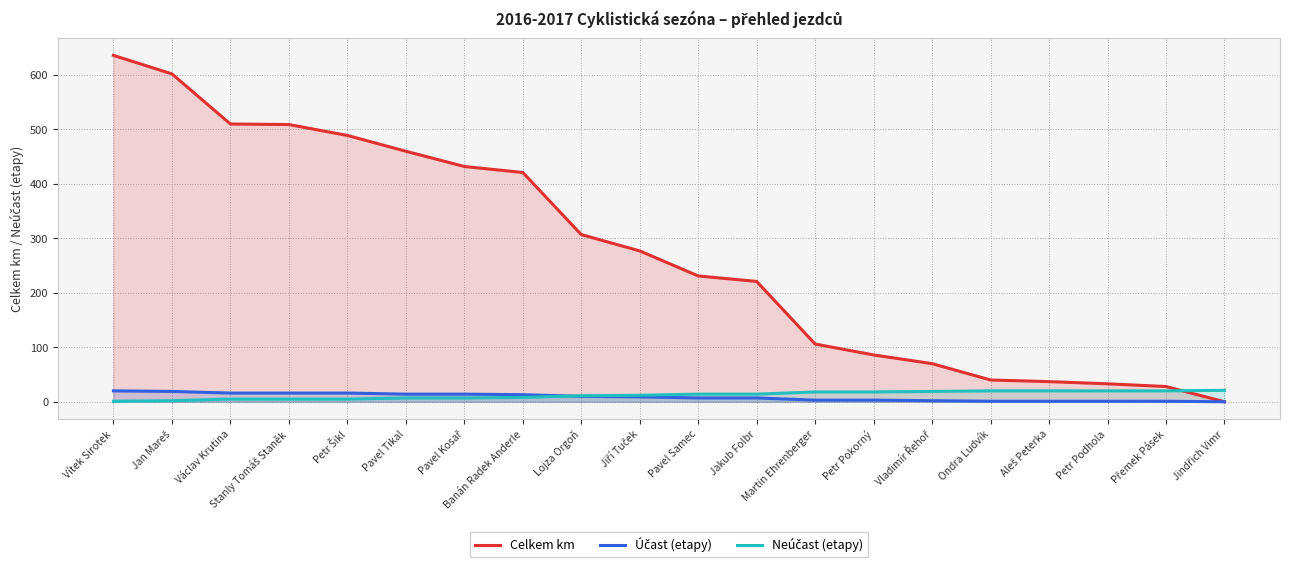

Rank the categories by Neúčast (etapy) value from highest to lowest.

Jindřich Vimr, Ondra Ludvík, Aleš Peterka, Petr Podhola, Přemek Pásek, Vladimír Řehoř, Martin Ehrenberger, Petr Pokorný, Pavel Samec, Jakub Folbr, Jiří Tuček, Lojza Orgoň, Banán Radek Anderle, Pavel Tikal, Pavel Kosař, Václav Krutina, Stanly Tomáš Staněk, Petr Šikl, Jan Mareš, Vítek Sirotek